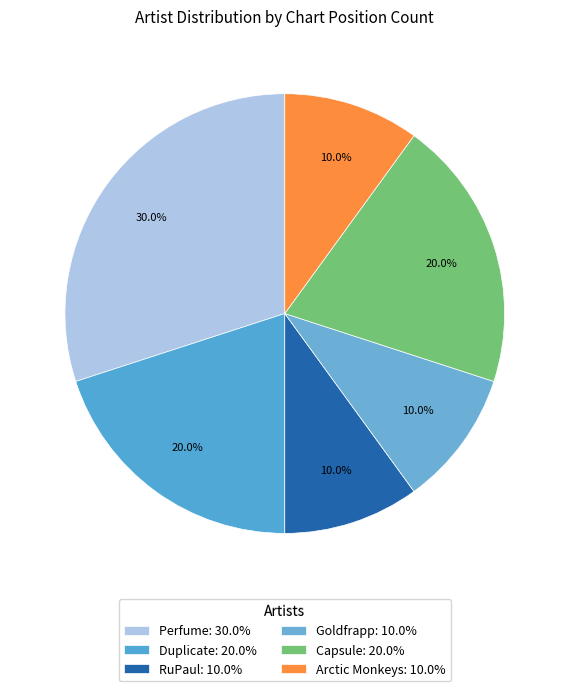

Which category has the biggest portion of the pie?

Perfume